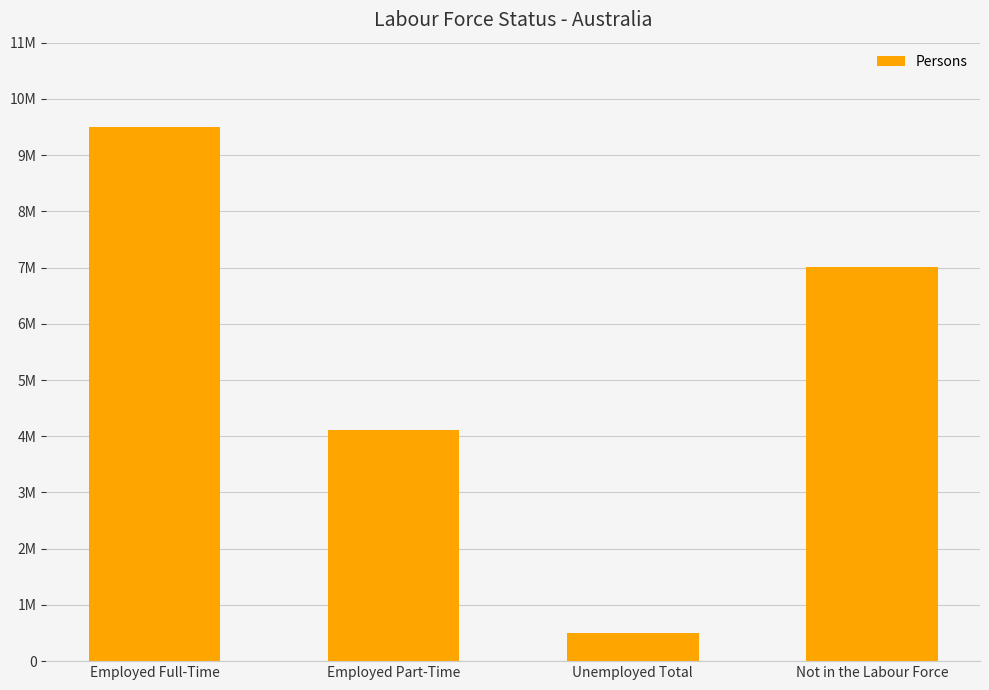

What is the change in value from Employed Part-Time to Unemployed Total?

-3609100